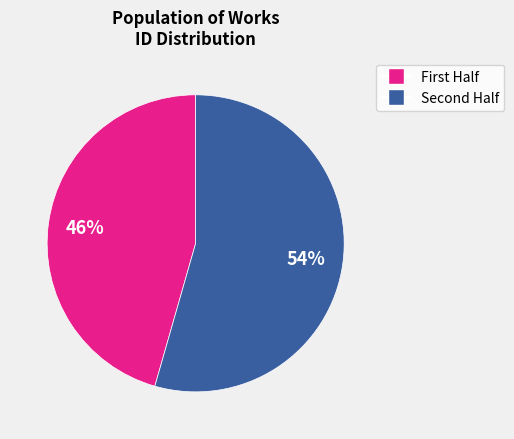

To the nearest percent, what is the average slice percentage?

50%